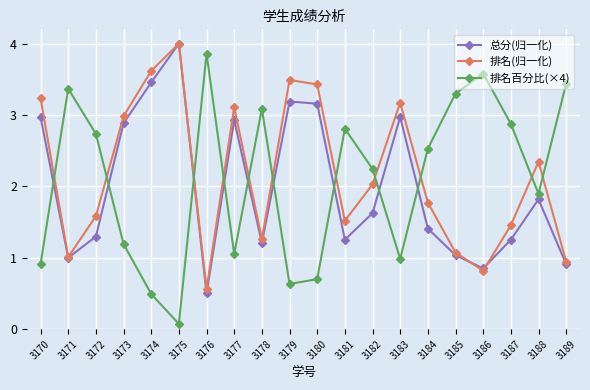

How many lines are shown in the chart?

3